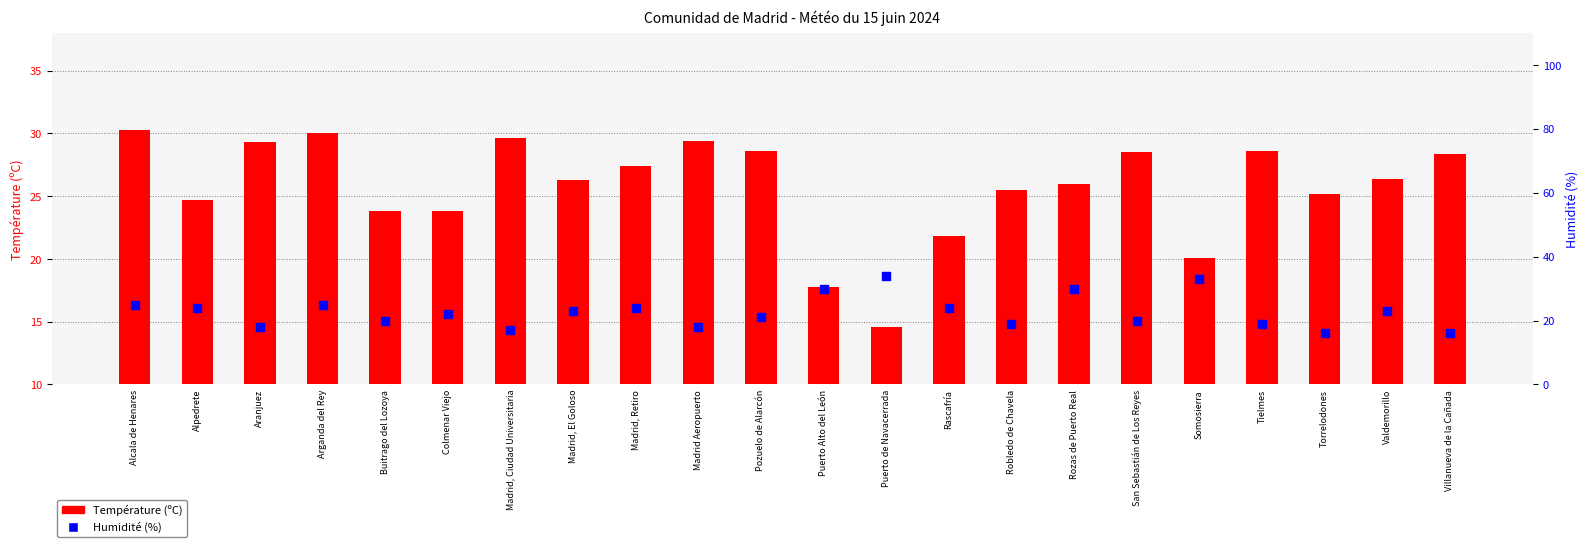

Which series has the largest total across all categories?

Température (ºC)